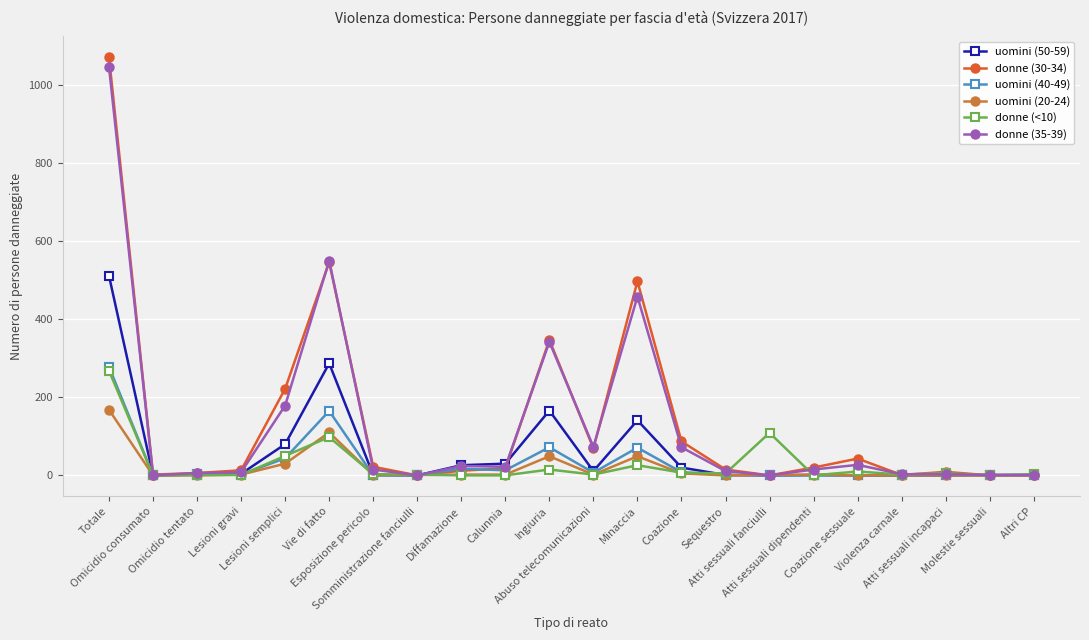

True or false: uomini (20-24) has more than 0 interior local peaks.

True